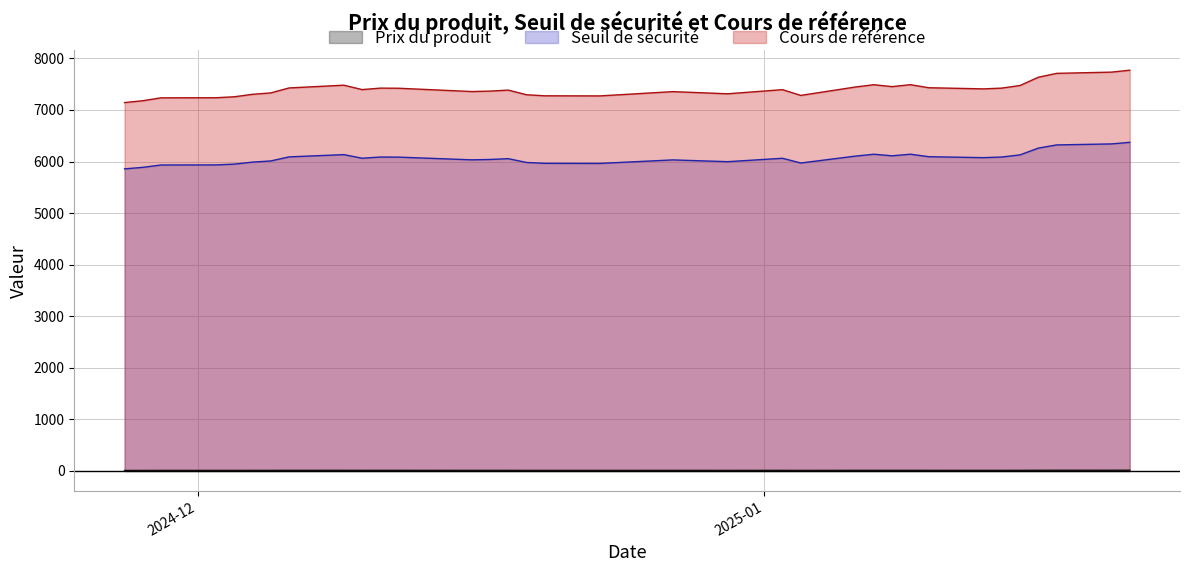

True or false: Cours de référence and Prix du produit intersect in this chart.

False